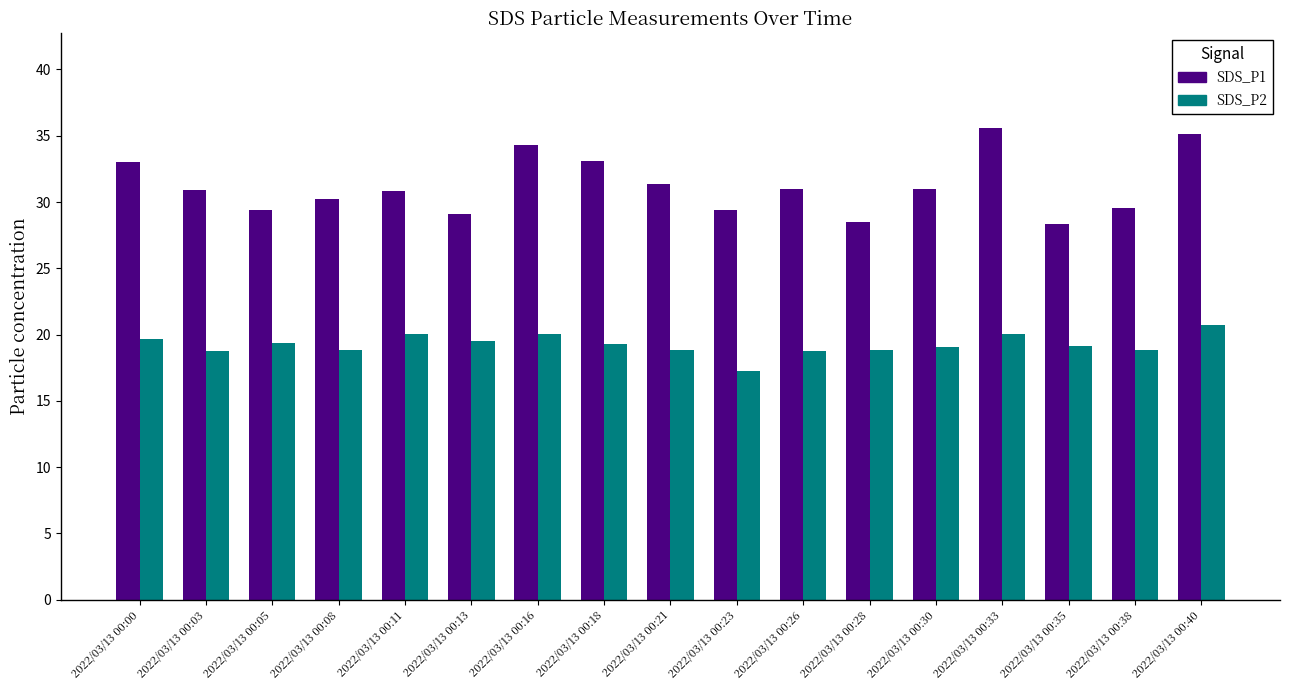

What is the difference between the maximum and minimum values in the SDS_P2 series?

3.5